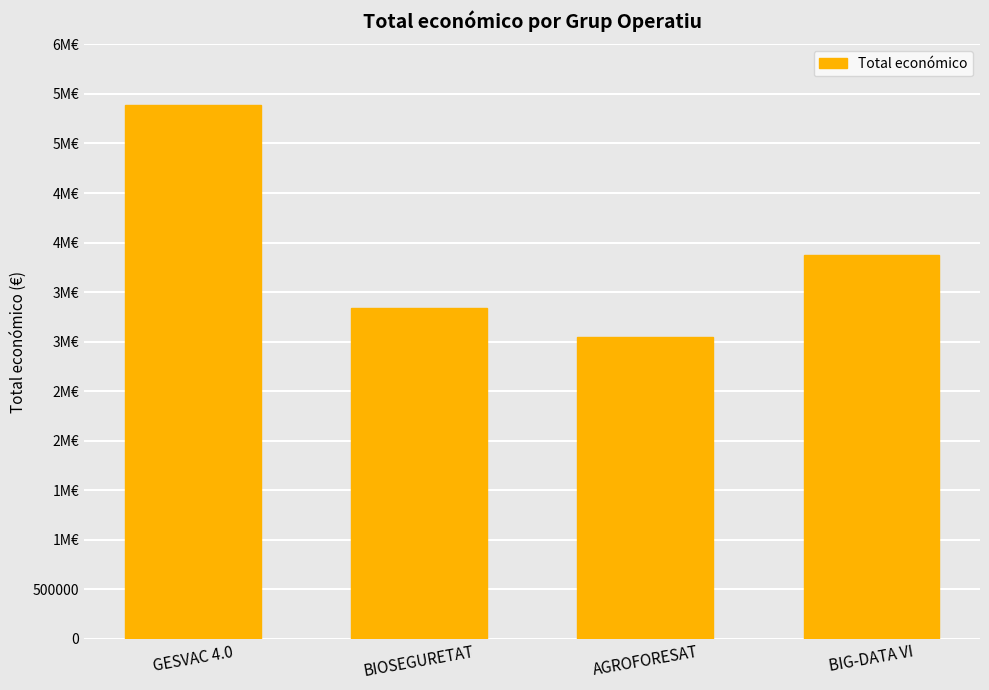

What is the maximum value shown in the chart?

5390598